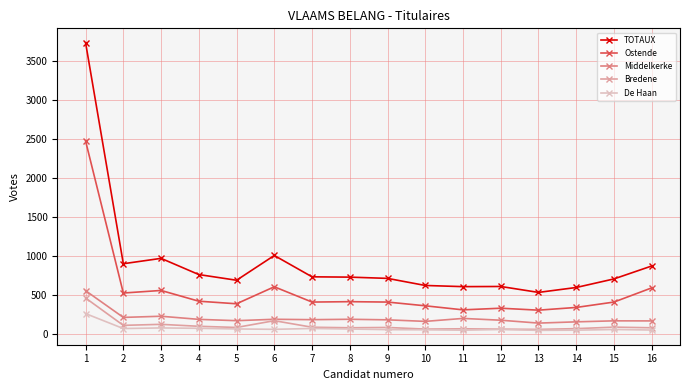

True or false: De Haan has more than 1 points higher than both neighbors.

True